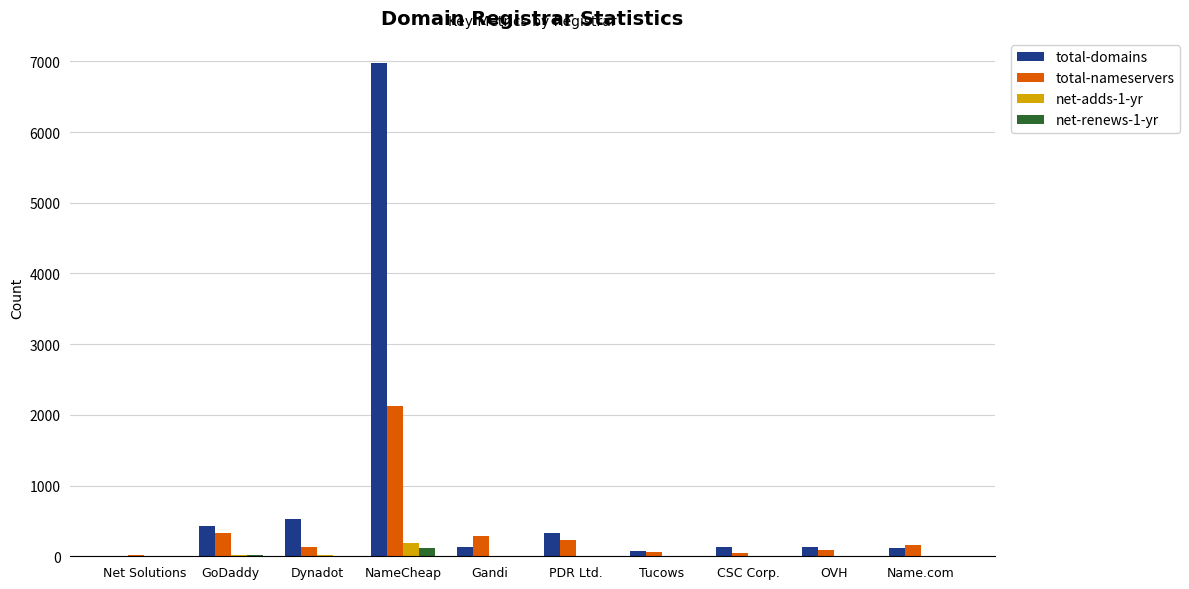

Is it true that net-renews-1-yr equals 0 at Name.com?

True